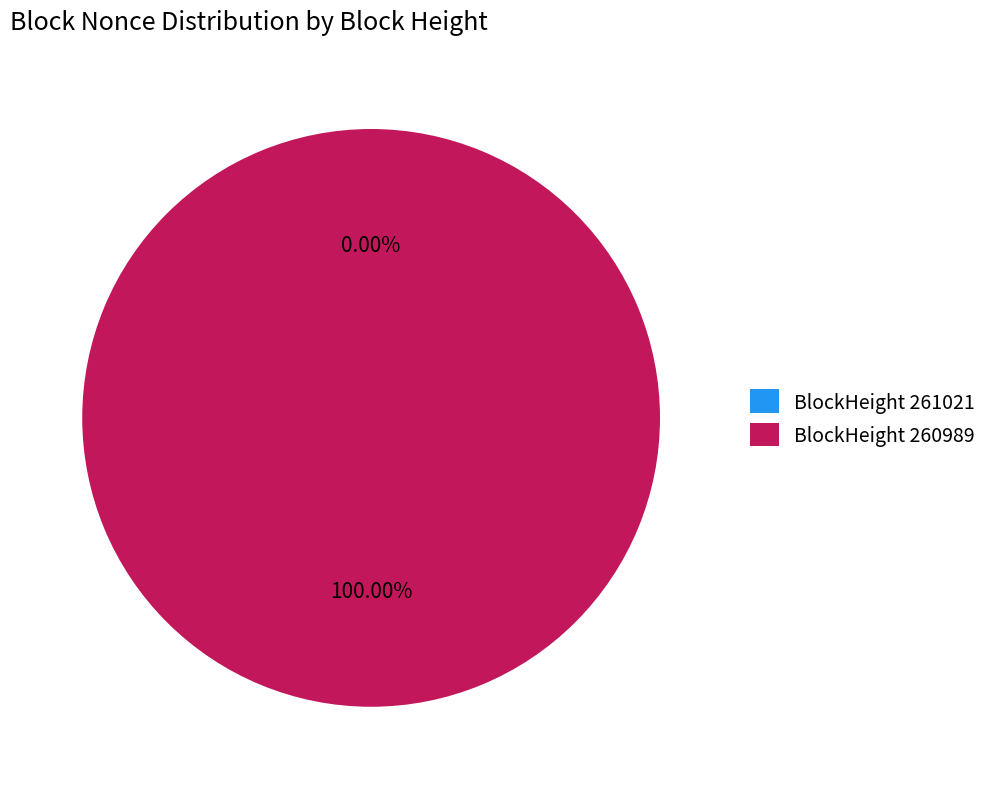

Which slice is the largest?

260989